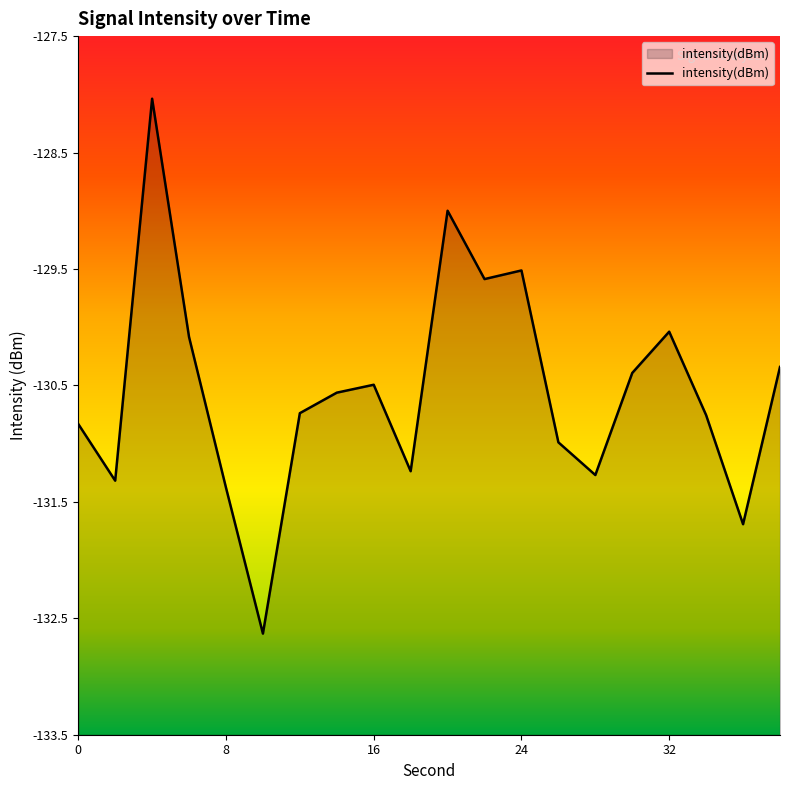

Which has a higher value, 16 or 36?

16